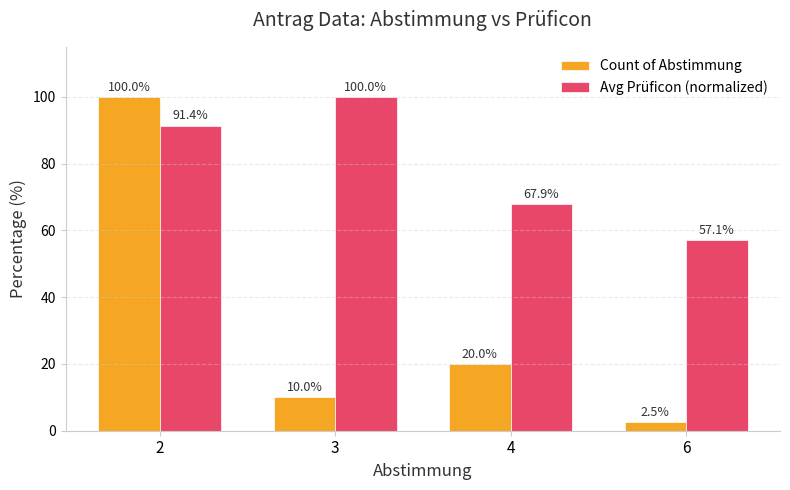

Reading left to right, transcribe all the data shown in this chart.

Count of Abstimmung: 2=100.0	3=10.0	4=20.0	6=2.5
Avg Prüficon (normalized): 2=91.4	3=100.0	4=67.9	6=57.1